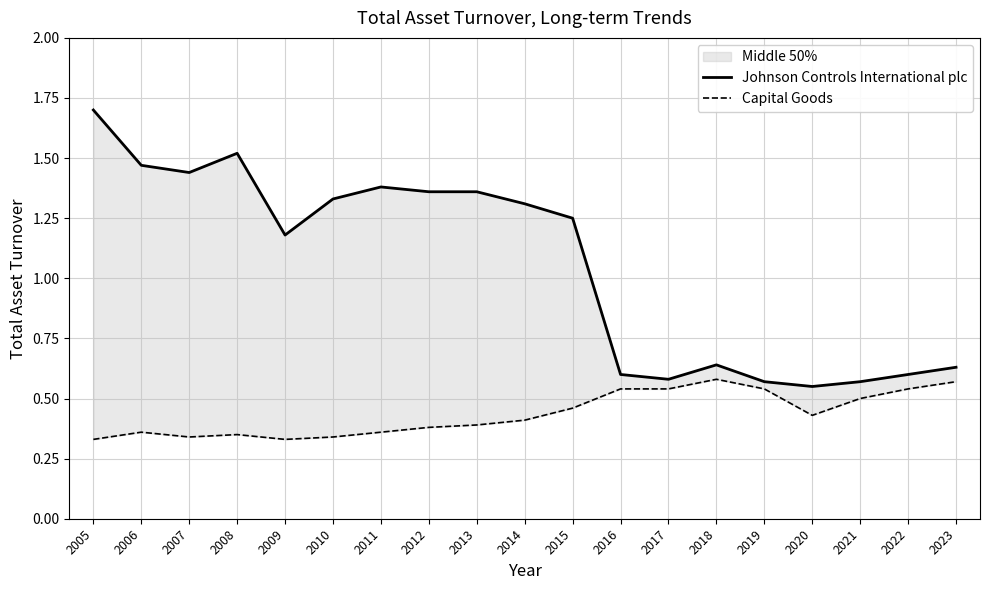

What is the minimum value for Johnson Controls International plc?

0.6